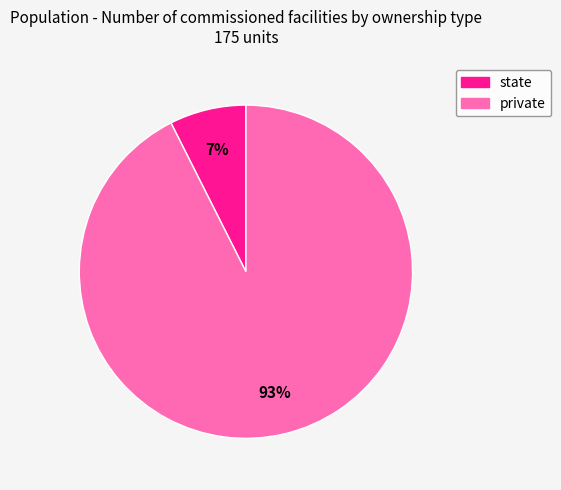

What is the largest slice in the pie chart?

private